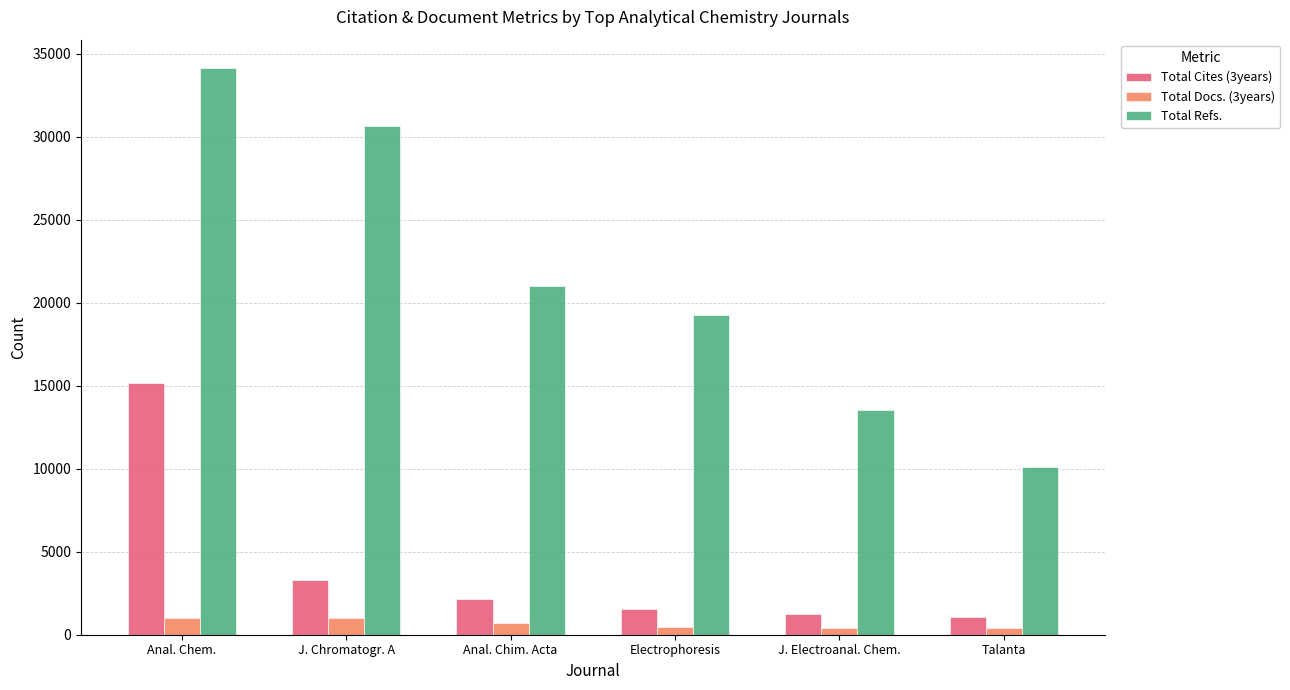

How many data points in Total Cites (3years) are less than 2159?

3